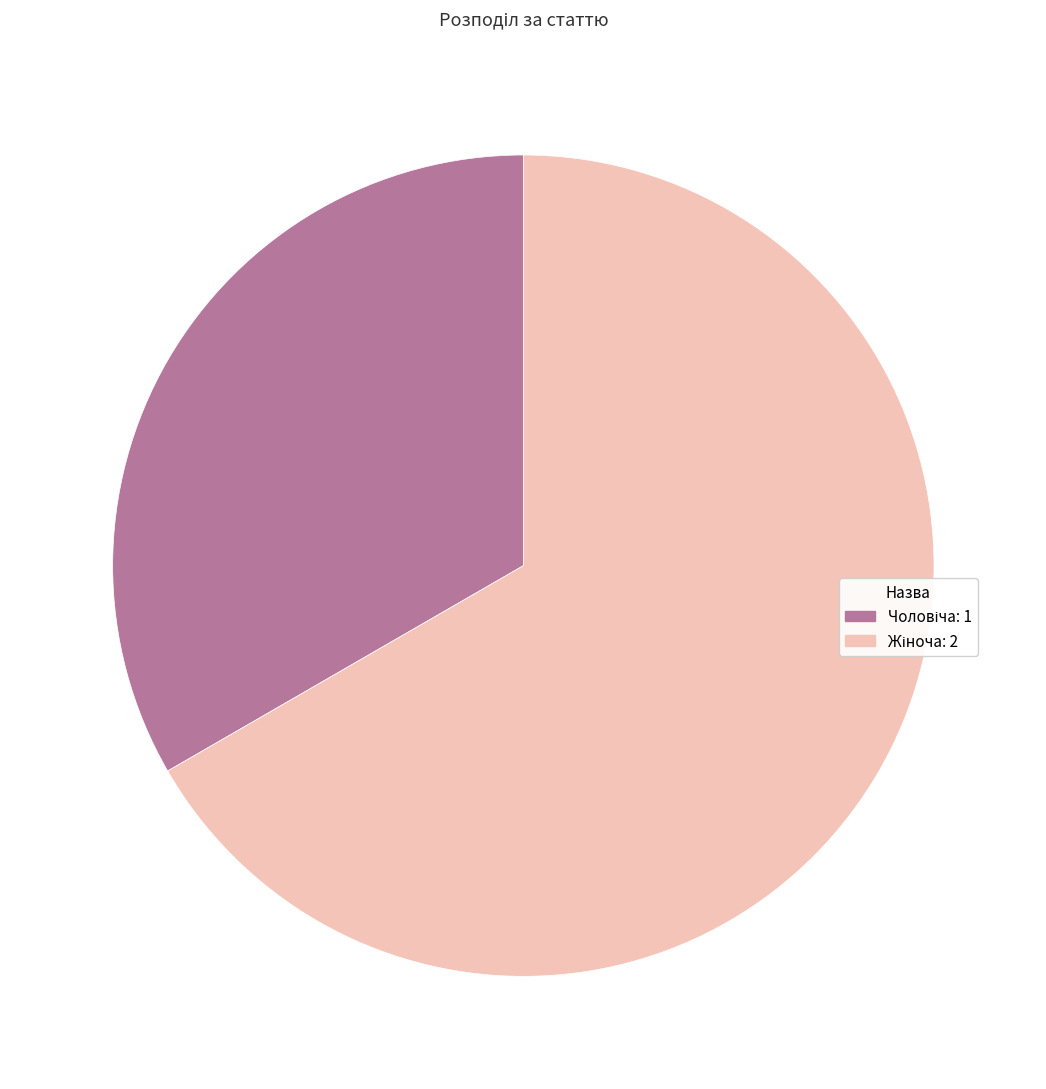

Is there a majority slice in this chart?

Yes